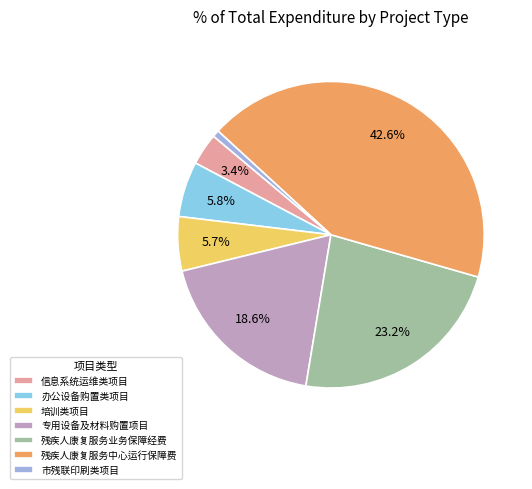

Combined, do 残疾人康复服务中心运行保障费 and 残疾人康复服务业务保障经费 account for over 50%?

Yes